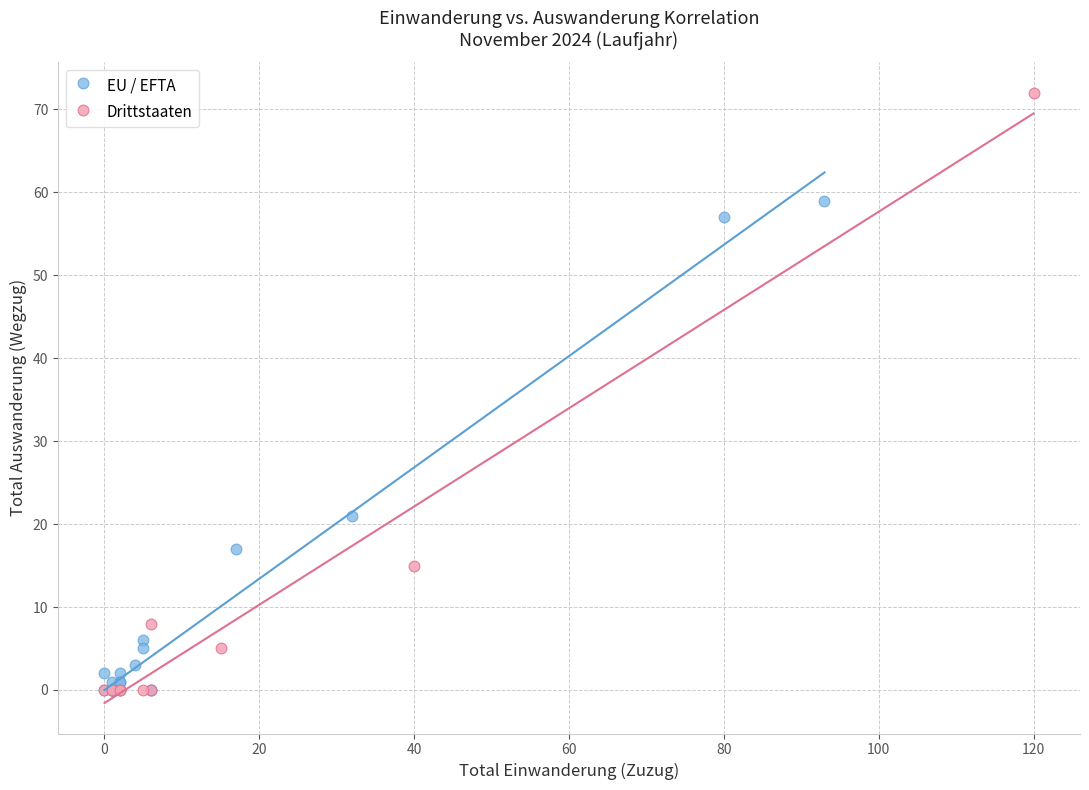

Which series has the widest spread of Y values?

Drittstaaten